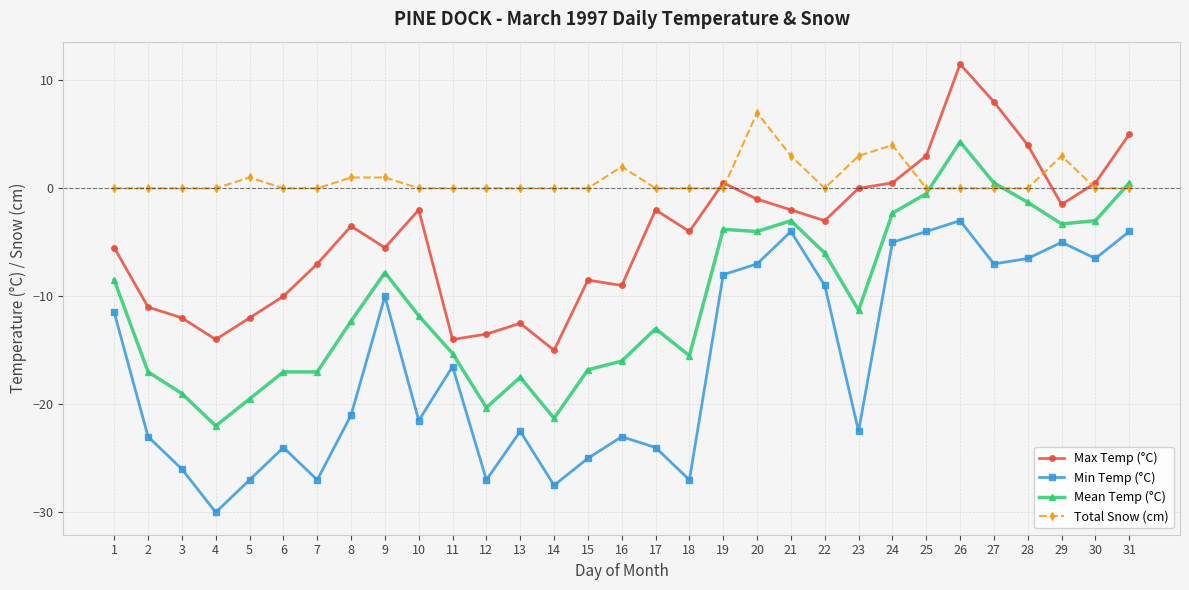

What is the value of the Mean Temp (°C) point at the 6th from the left?

-17.0